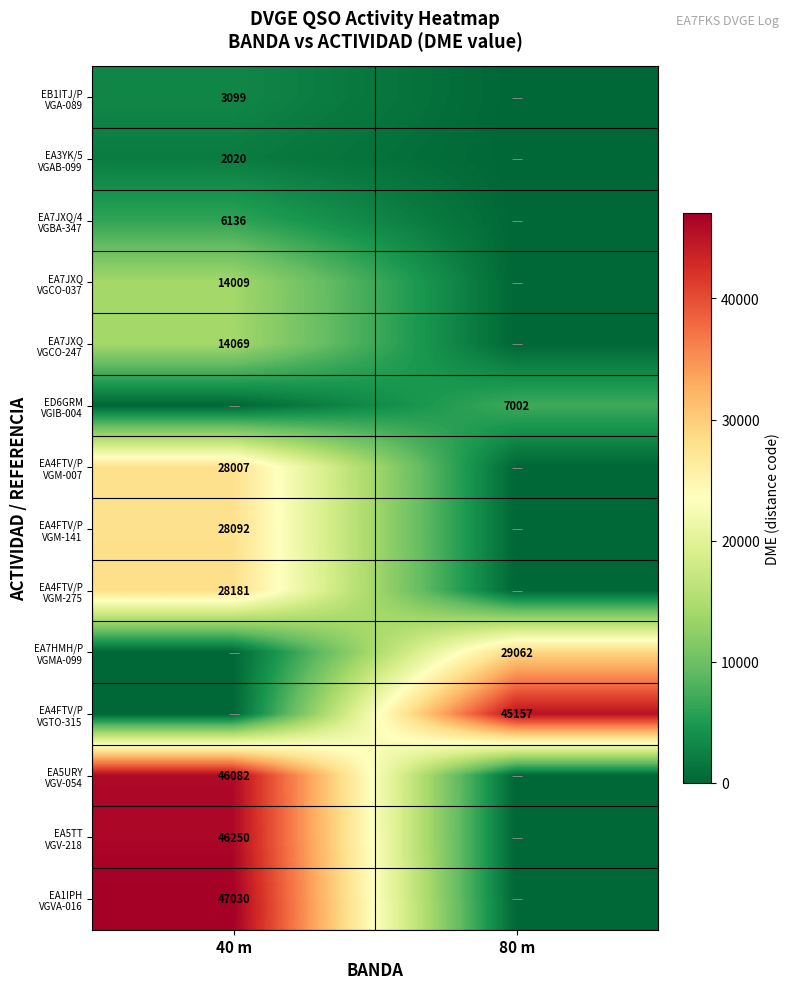

Which series has the largest total across all categories?

EA1IPH VGVA-016